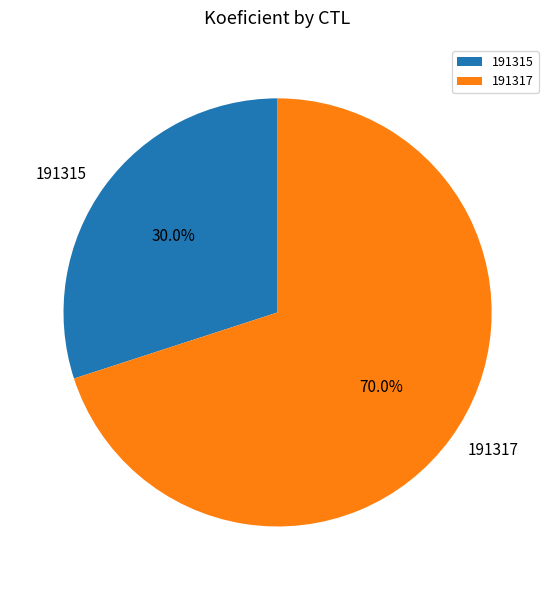

To the nearest percent, what is the average slice percentage?

50%